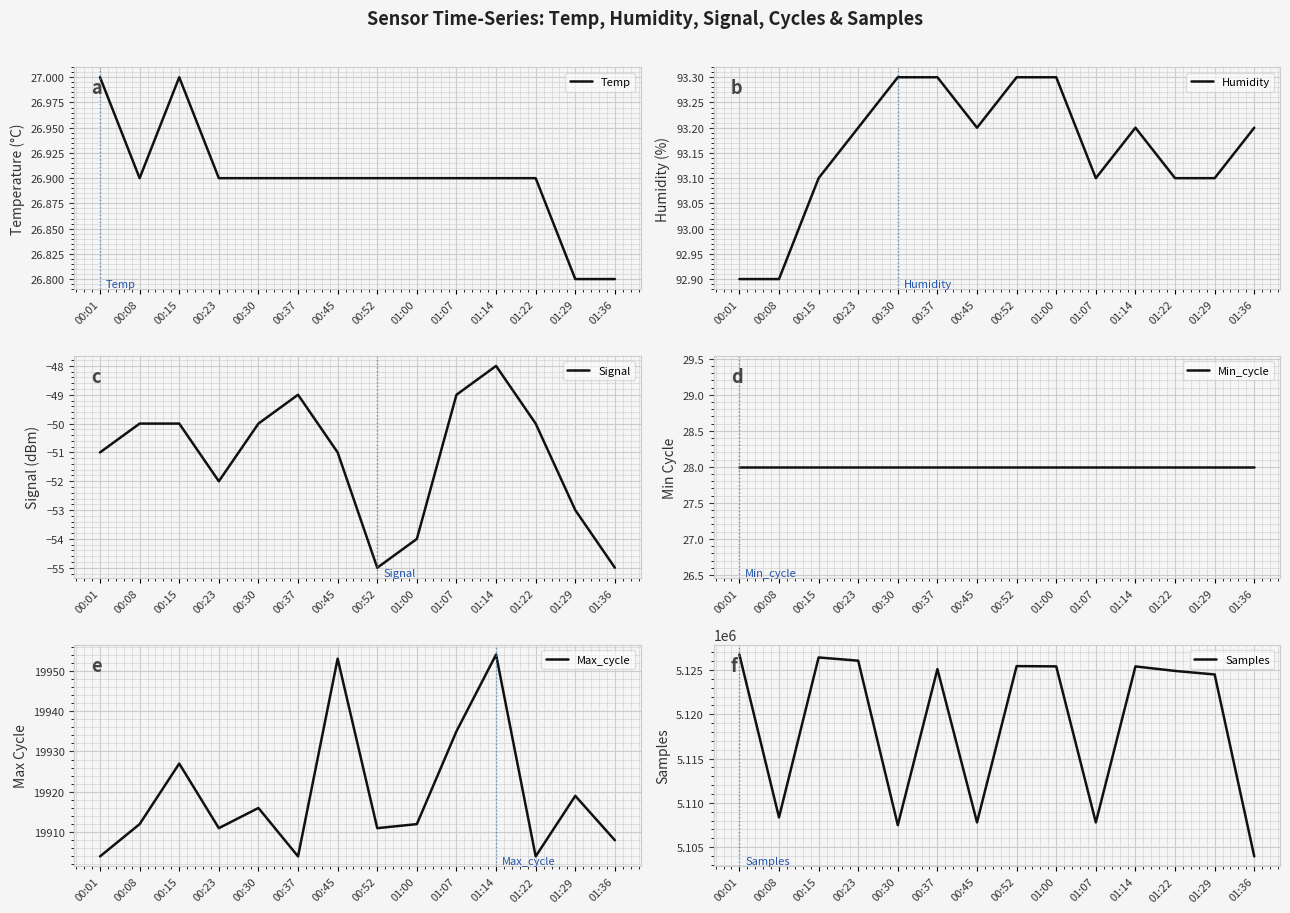

Does the chart display data point markers on the line(s)?

No